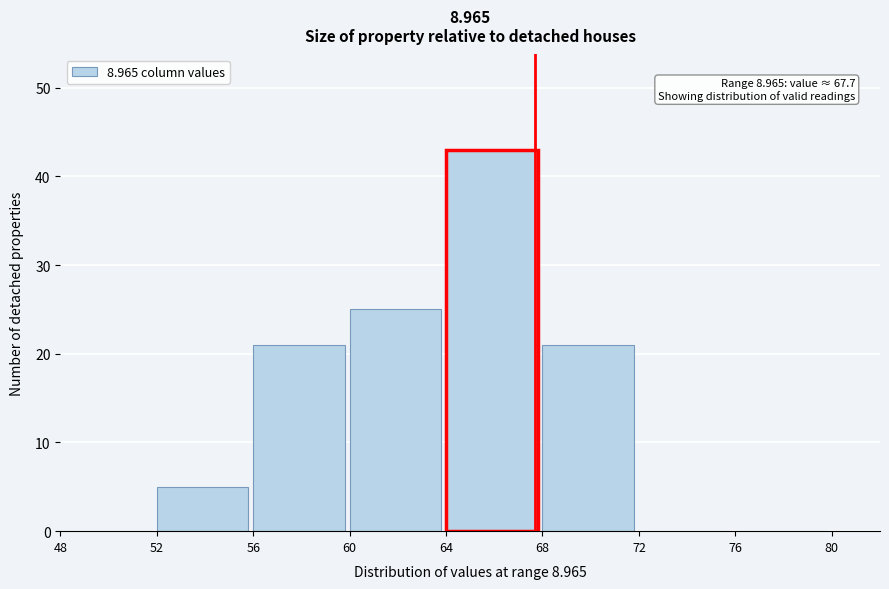

Which range on the x-axis has the tallest bar?

64 to 68